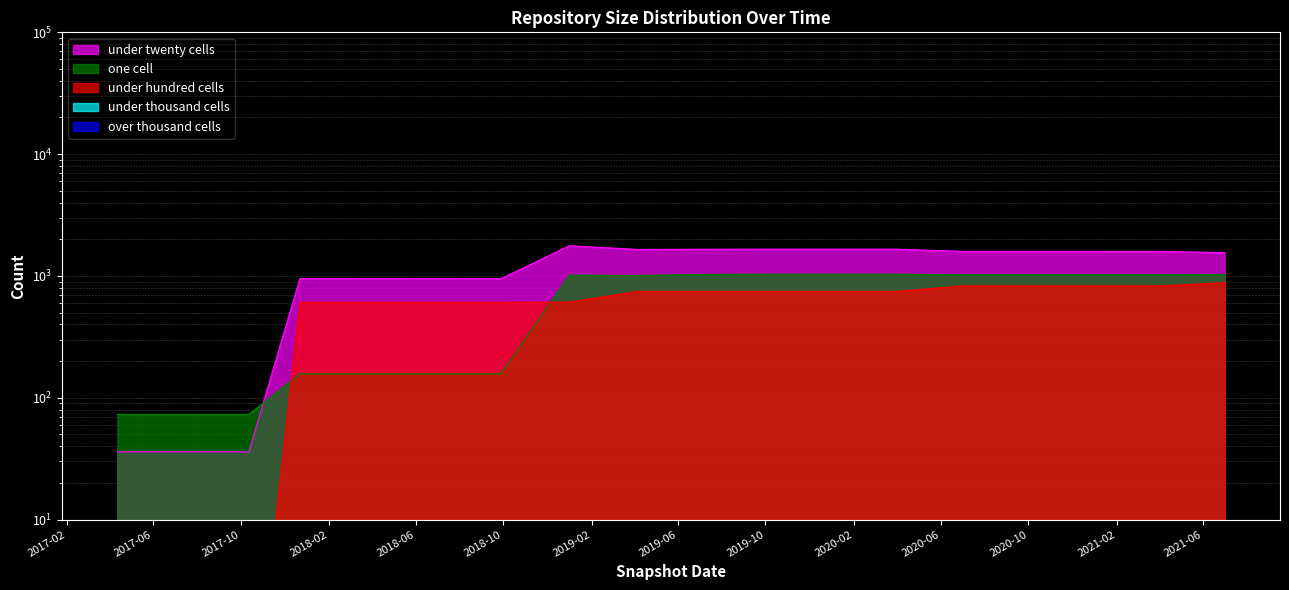

Where does the under_hundred_cells series first go above 747?

2020-07-01